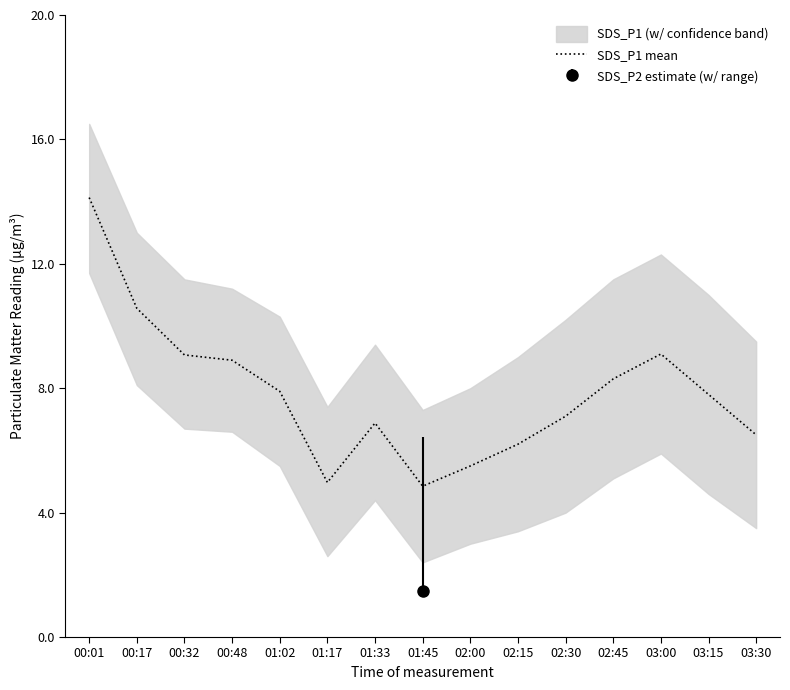

What is the label of the 11th point from the right?

01:02